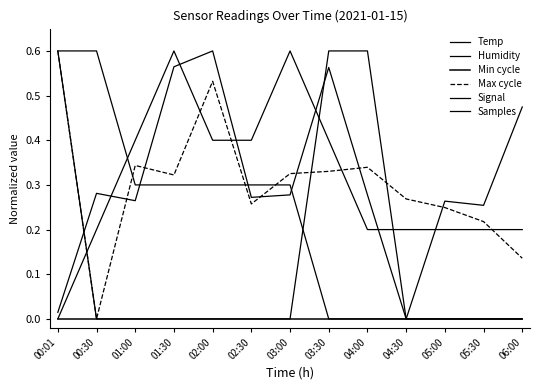

What is the label of the 12th point from the left?

05:30